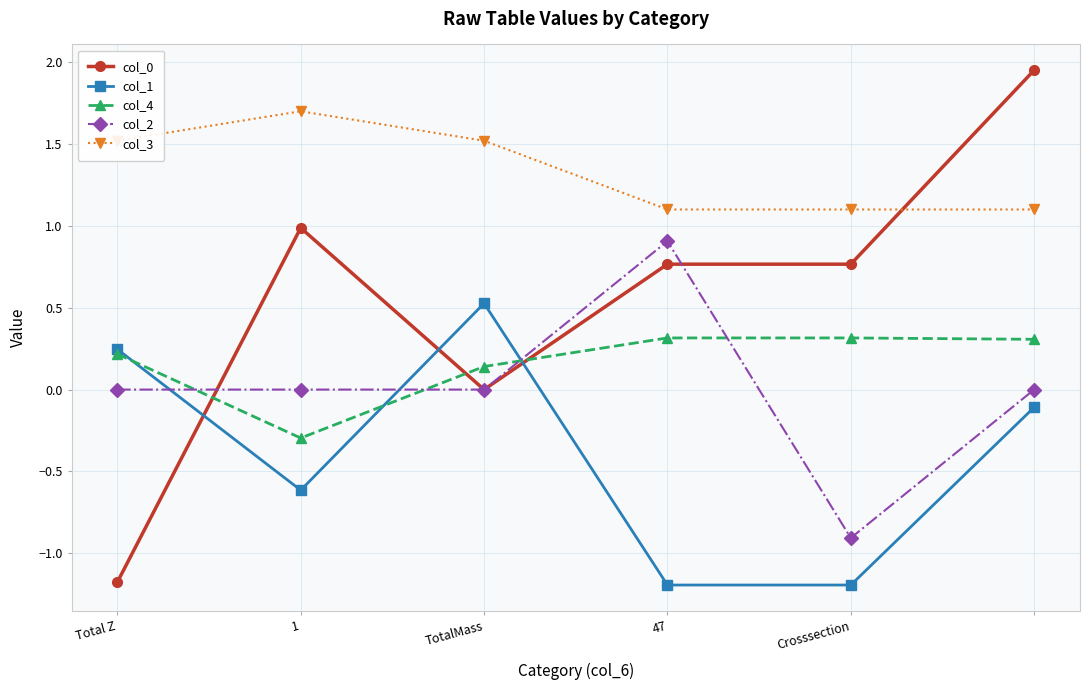

What is the maximum value for col_3?

1.7